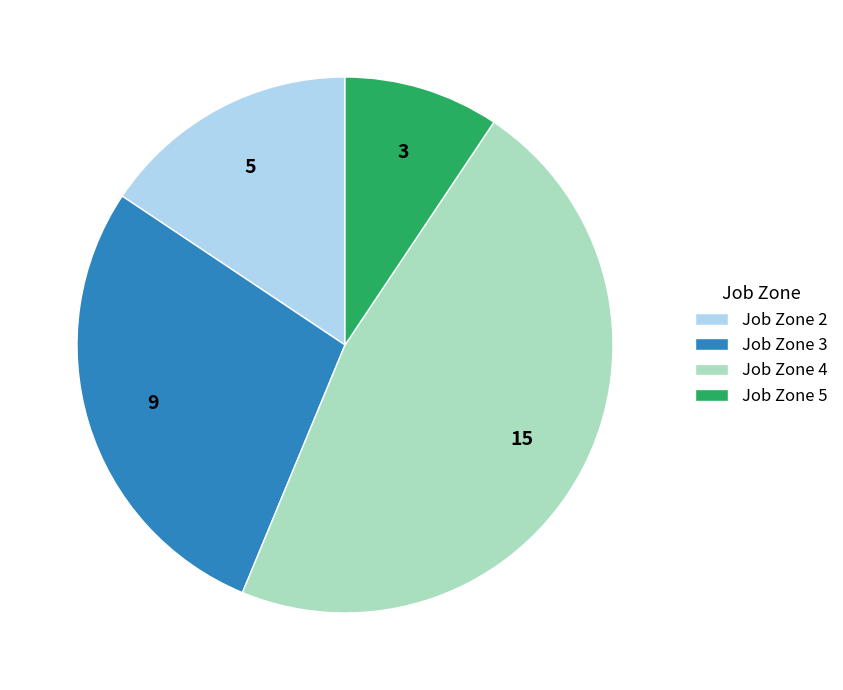

Approximately how many times larger is the value at Job Zone 4 compared to Job Zone 3?

1.7